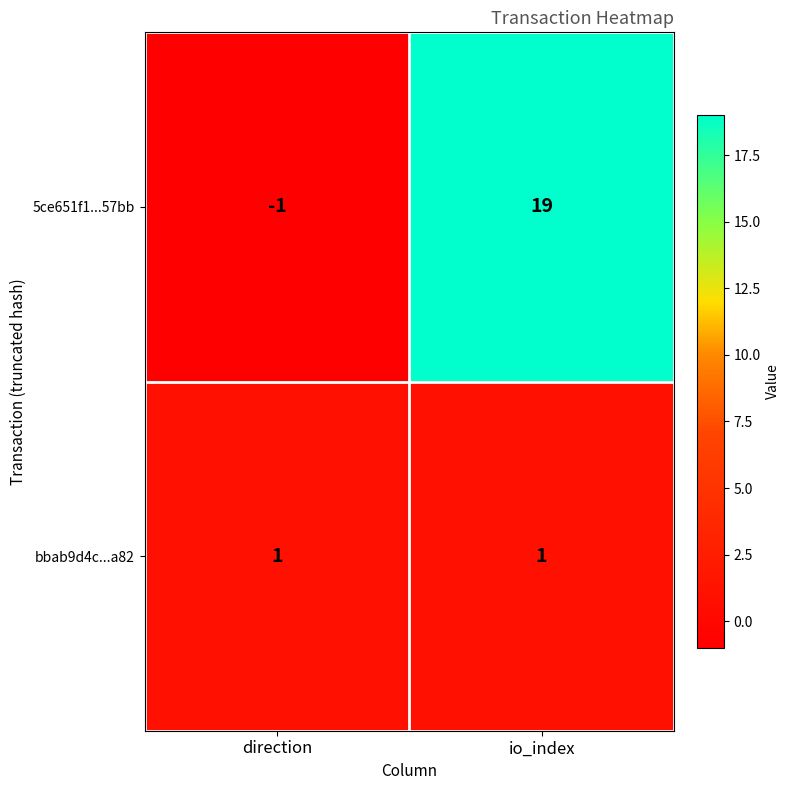

What is the approximate value of 5ce651f1...57bb at io_index, to the nearest 5?

20